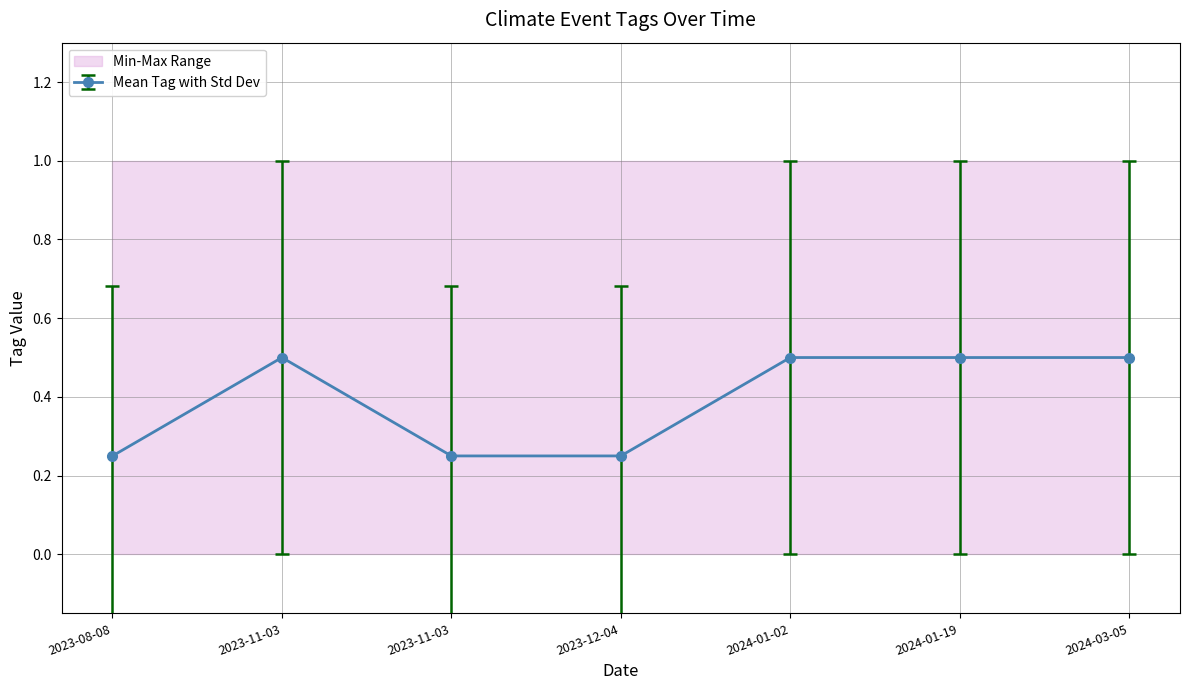

True or false: SNOW has more than 1 points higher than both neighbors.

False